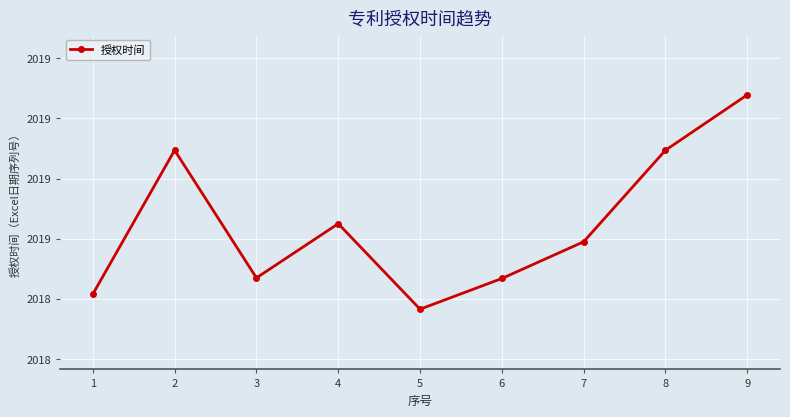

True or false: the data shows 43525 at 4.

True